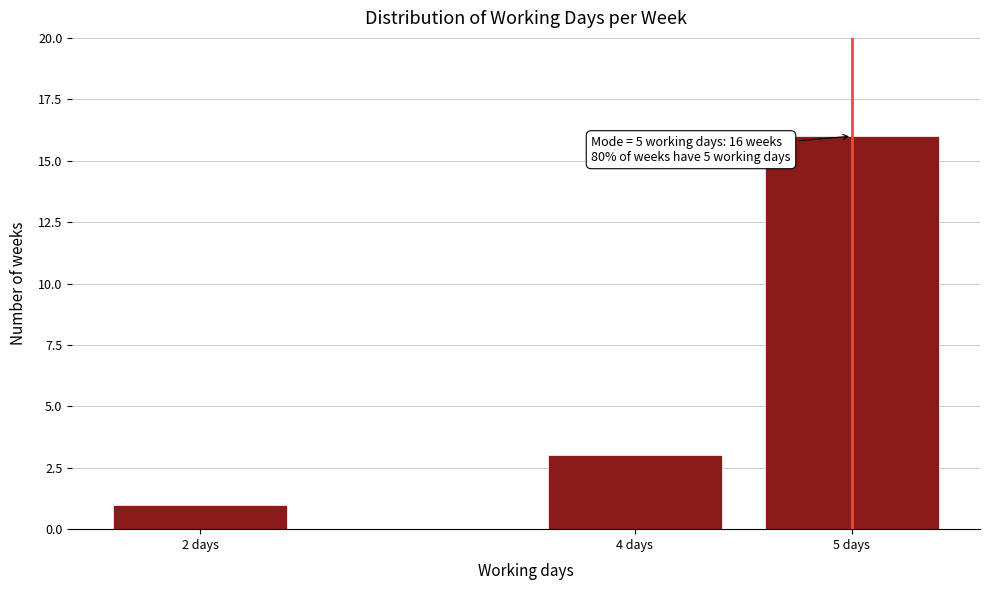

Reading left to right, what are all the values shown in this chart?

1	3	16